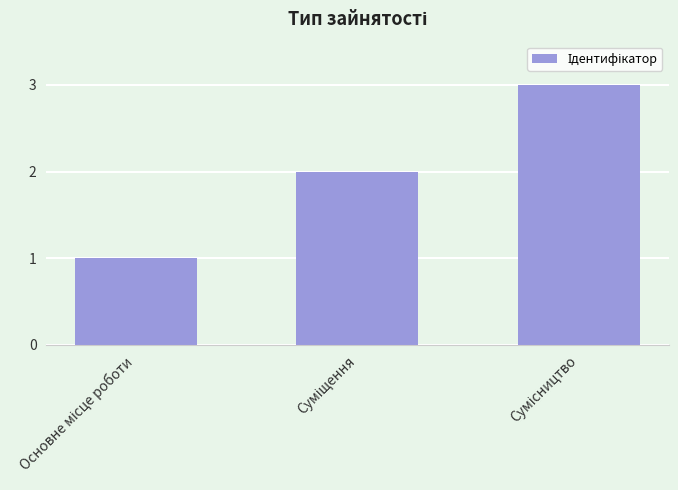

What is the greatest value displayed?

3